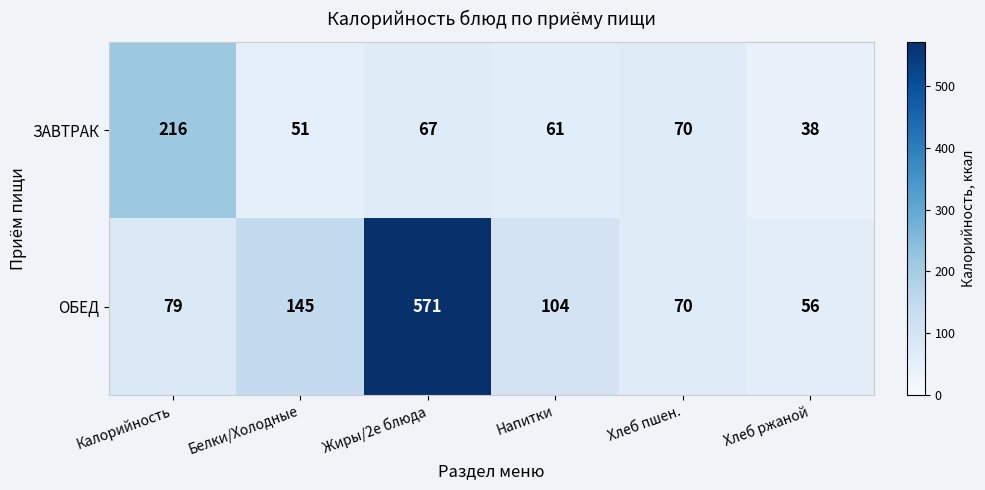

At which category is the sum across all series the highest?

Жиры/2е блюда